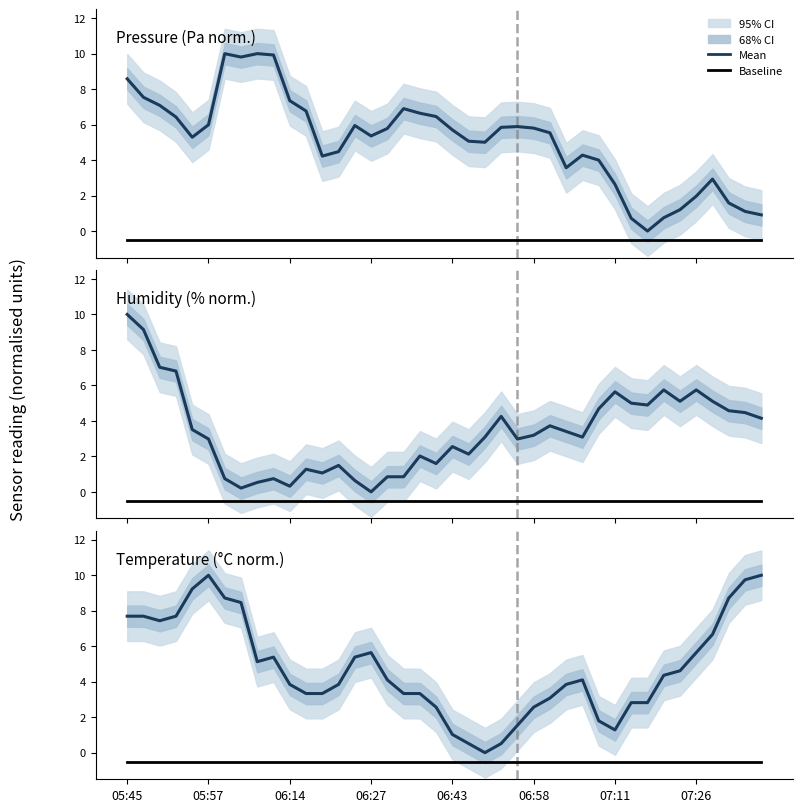

Read the Baseline value at 27.

-0.5